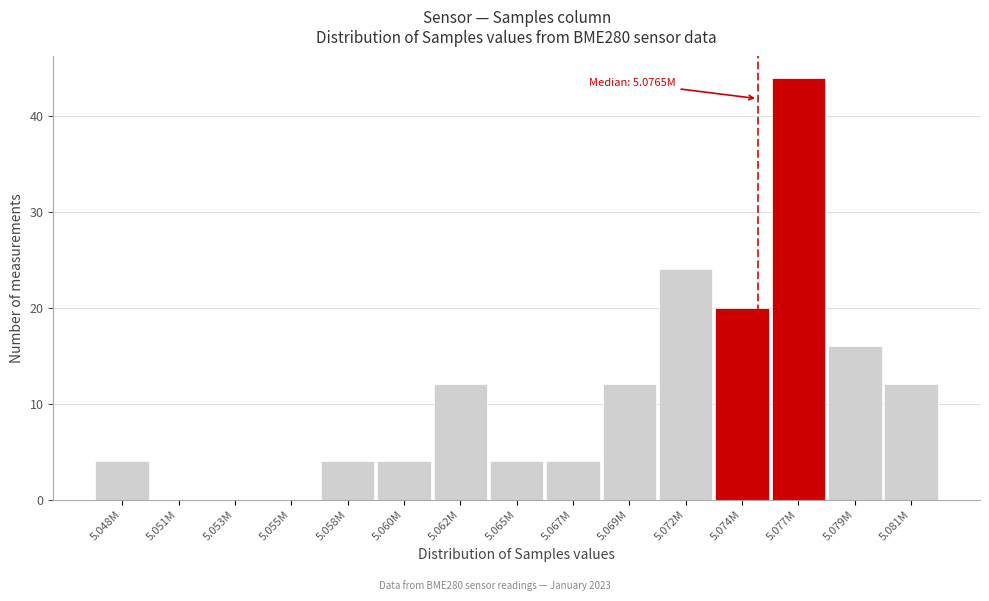

Reading left to right, what are all the values shown in this chart?

5.048M=4	5.051M=0	5.053M=0	5.055M=0	5.058M=4	5.060M=4	5.062M=12	5.065M=4	5.067M=4	5.069M=12	5.072M=24	5.074M=20	5.077M=44	5.079M=16	5.081M=12